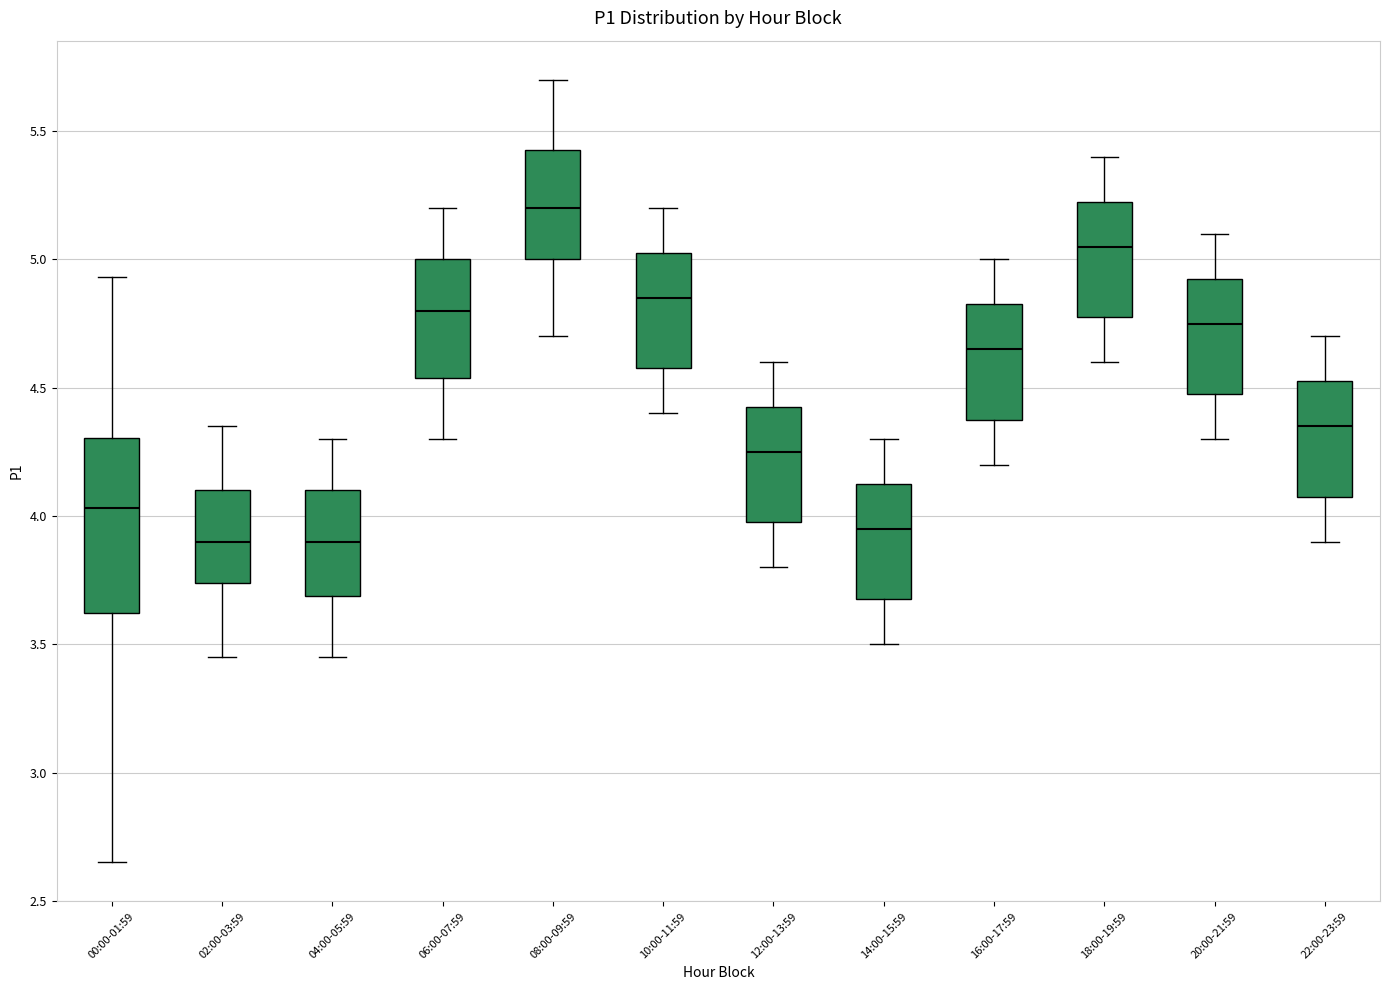

Which box is the tallest, from its lower edge to its upper edge?

00:00-01:59